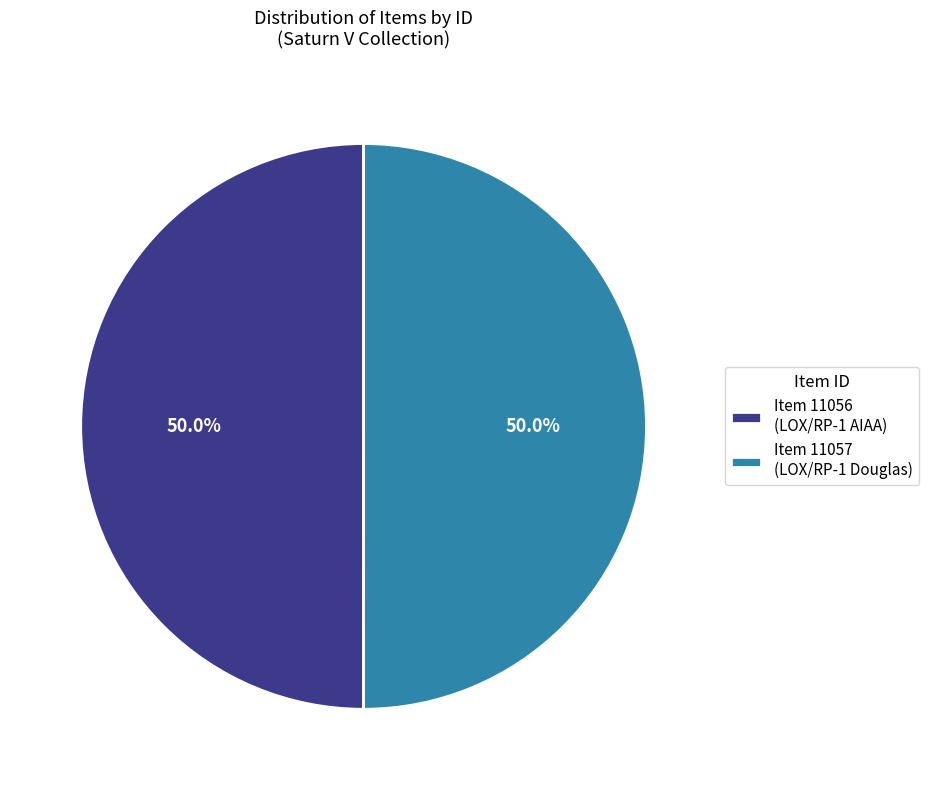

What portion of the pie excludes Item 11056 (LOX/RP-1 AIAA)?

50.0%